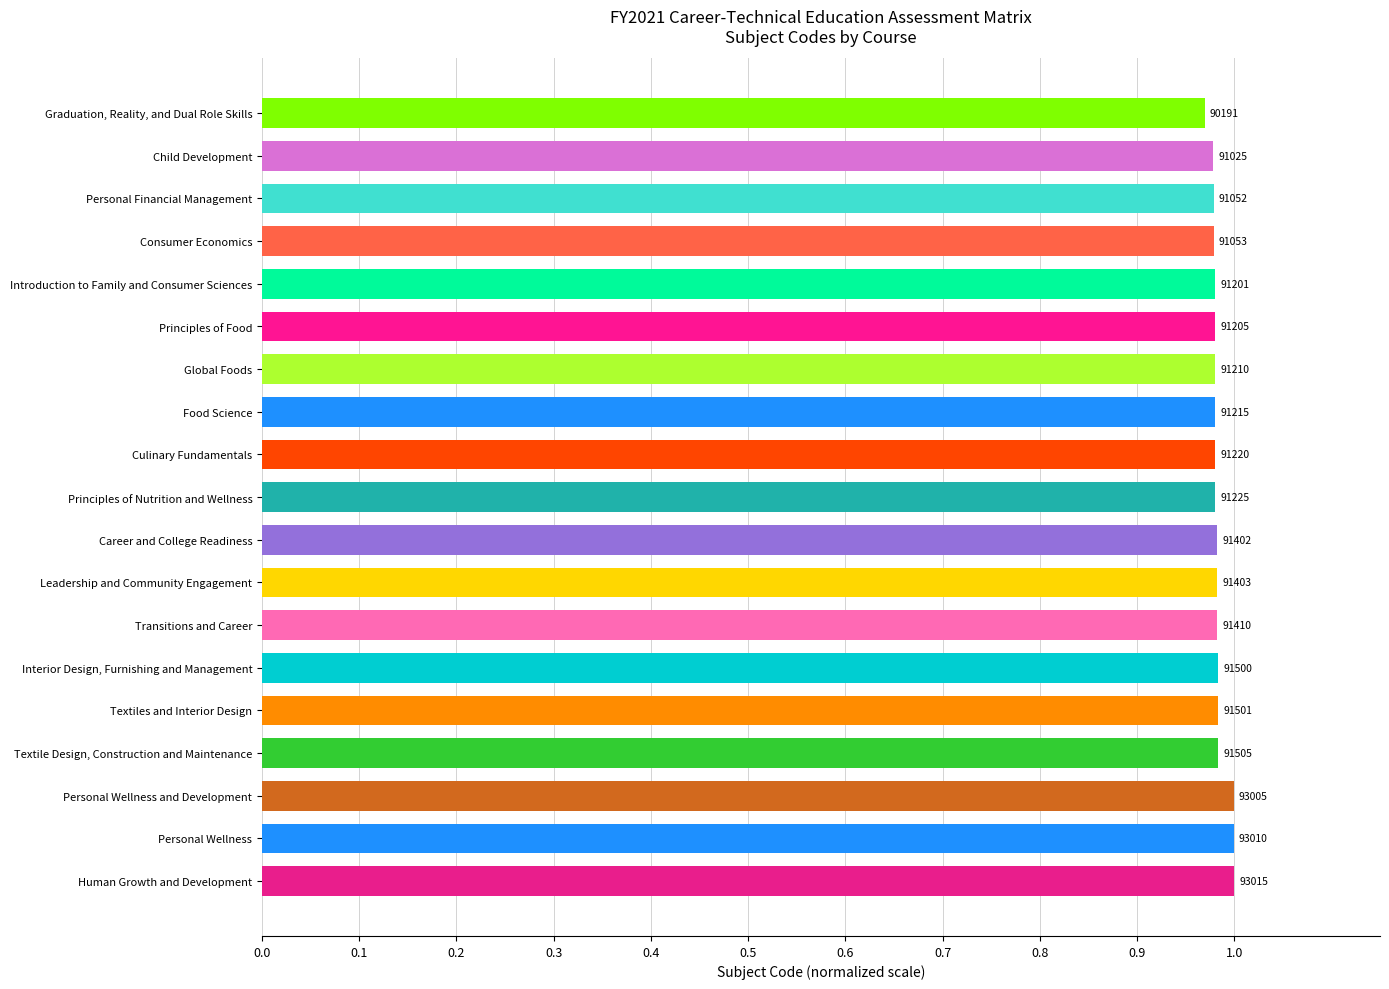

How many bars are there in total?

19